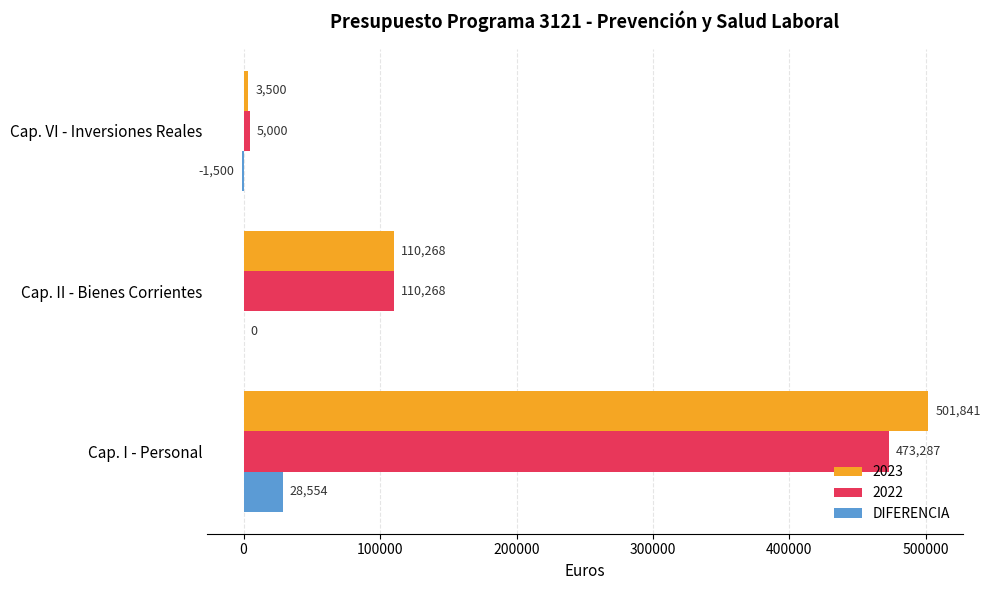

What is the sum of the 2023 values at Cap. I - Personal and Cap. VI - Inversiones Reales?

505341